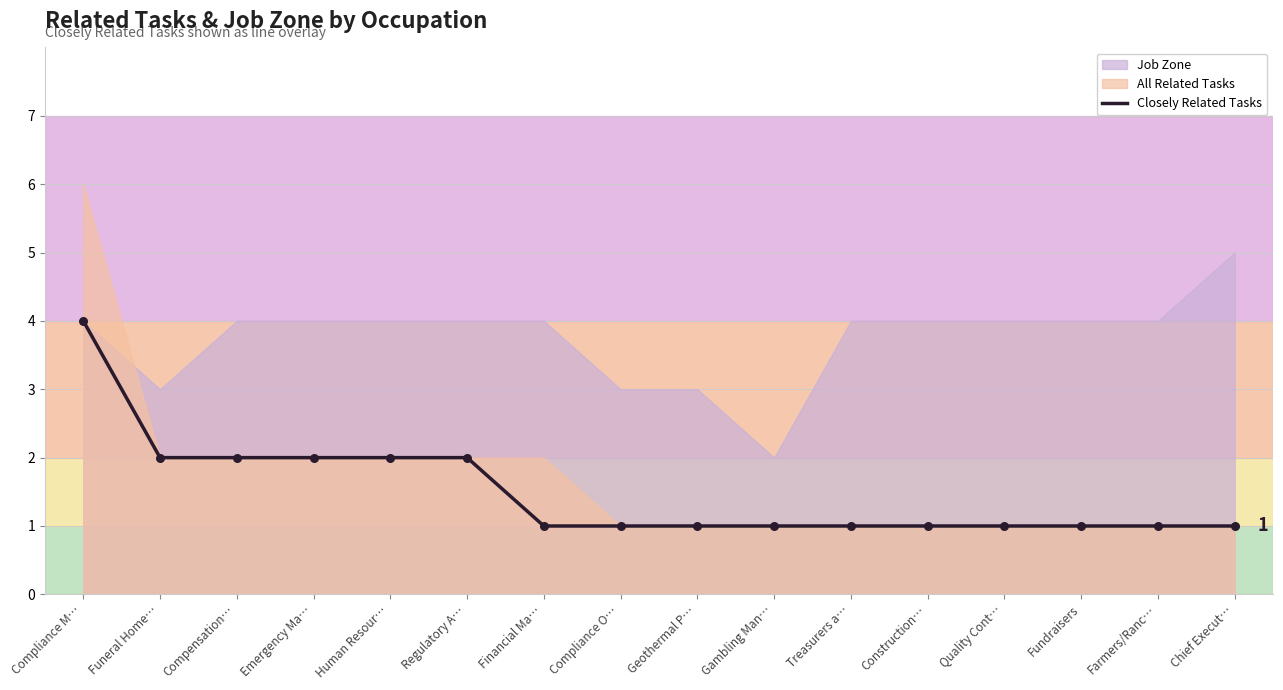

What is the change in value from Compensation… to Quality Cont…?

-1